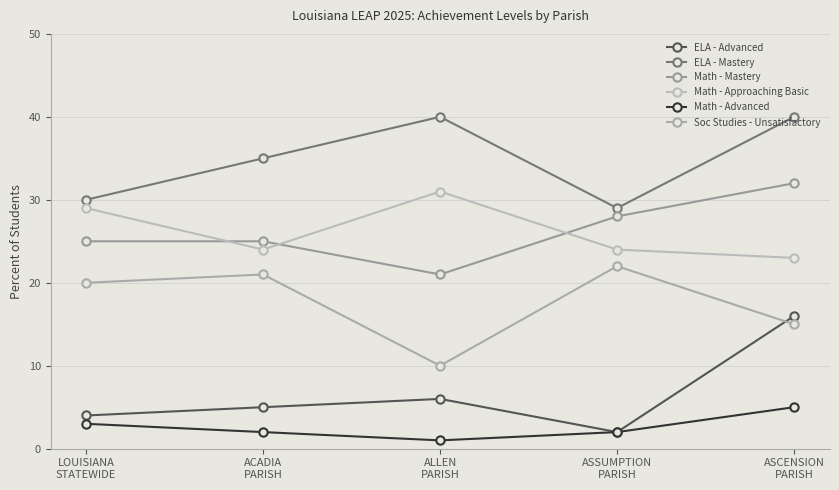

How many lines are shown in the chart?

6